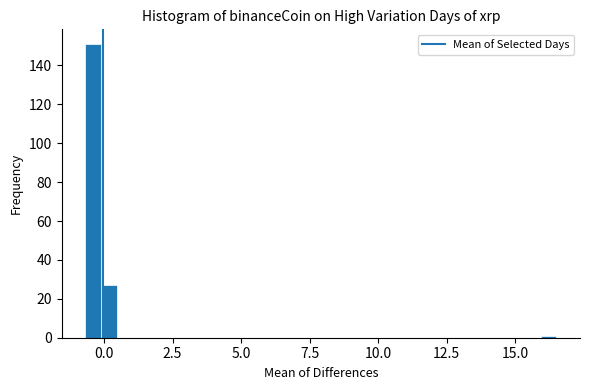

Around what value on the x-axis is the tallest bar? Give the approximate position of its centre, as read against the axis.

-0.5